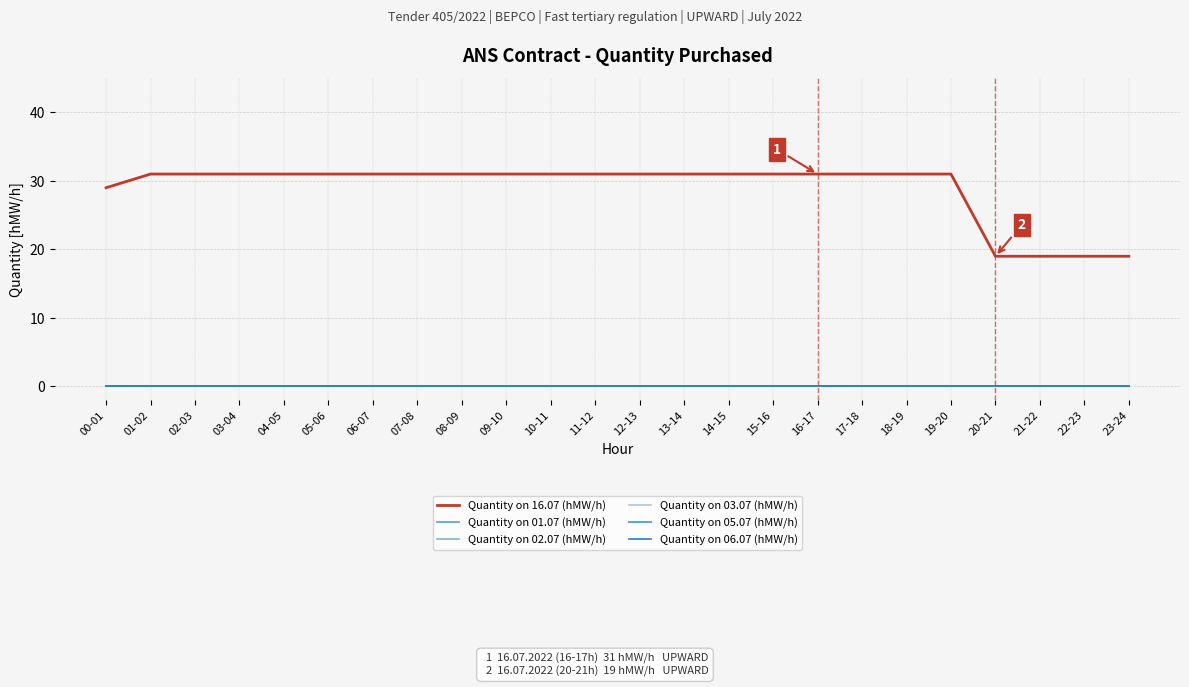

Reading right to left, extract all data points from this chart.

Quantity on 16.07 (hMW/h): 19	19	19	19	31	31	31	31	31	31	31	31	31	31	31	31	31	31	31	31	31	31	31	29
Quantity on 01.07 (hMW/h): 0	0	0	0	0	0	0	0	0	0	0	0	0	0	0	0	0	0	0	0	0	0	0	0
Quantity on 02.07 (hMW/h): 0	0	0	0	0	0	0	0	0	0	0	0	0	0	0	0	0	0	0	0	0	0	0	0
Quantity on 03.07 (hMW/h): 0	0	0	0	0	0	0	0	0	0	0	0	0	0	0	0	0	0	0	0	0	0	0	0
Quantity on 05.07 (hMW/h): 0	0	0	0	0	0	0	0	0	0	0	0	0	0	0	0	0	0	0	0	0	0	0	0
Quantity on 06.07 (hMW/h): 0	0	0	0	0	0	0	0	0	0	0	0	0	0	0	0	0	0	0	0	0	0	0	0